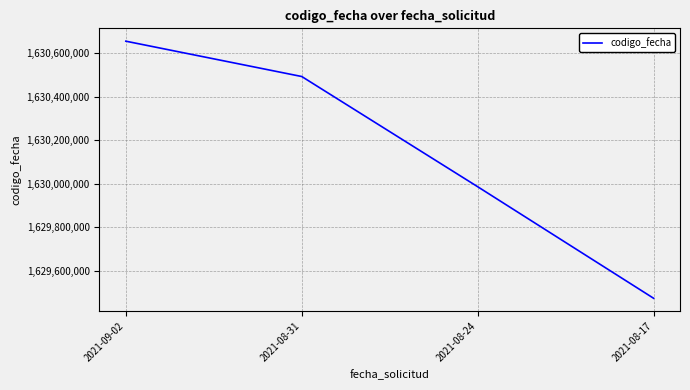

List the labels in order of value, smallest first.

2021-08-17, 2021-08-24, 2021-08-31, 2021-09-02